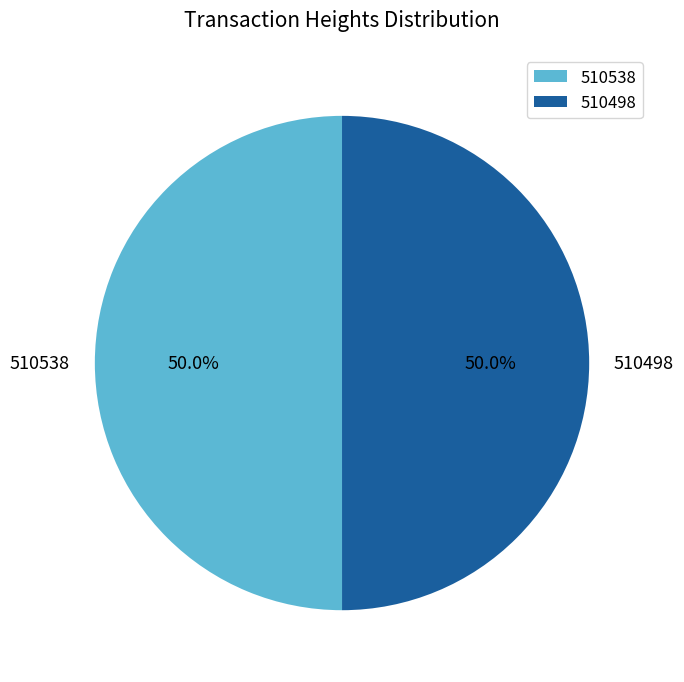

How many segments does this pie chart have?

2